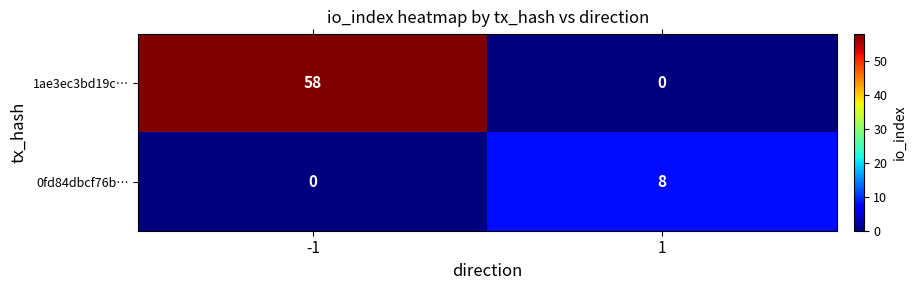

Between -1 and 1, which series saw the biggest shift?

1ae3ec3bd19c…